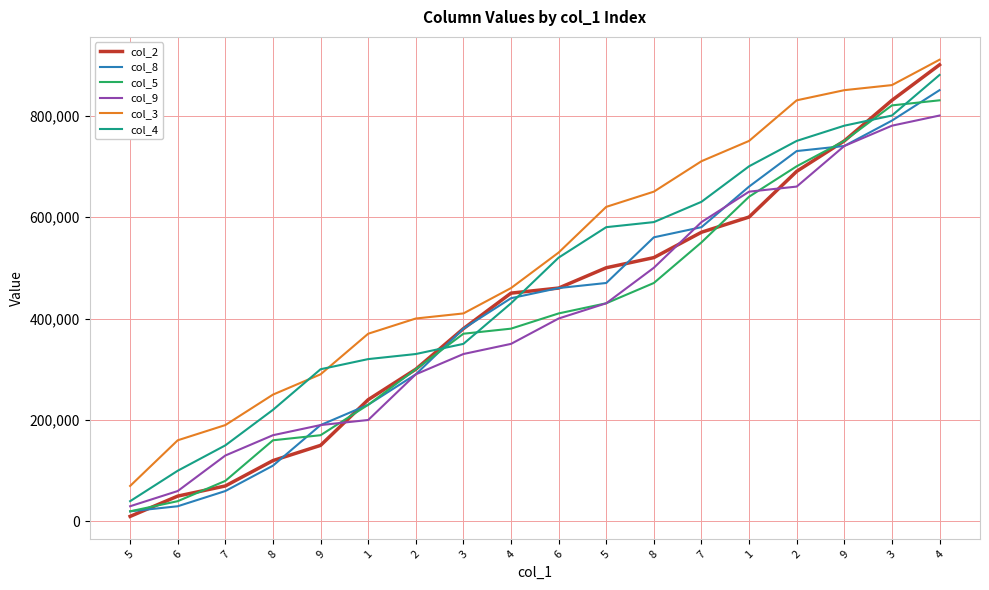

Which series ends up on top after the final intersection of col_2 and col_5?

col_5